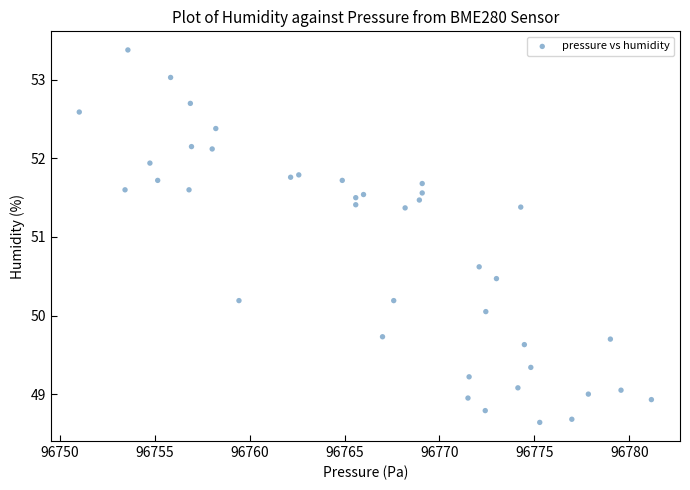

What is the range of X values (max minus min)?

30.1